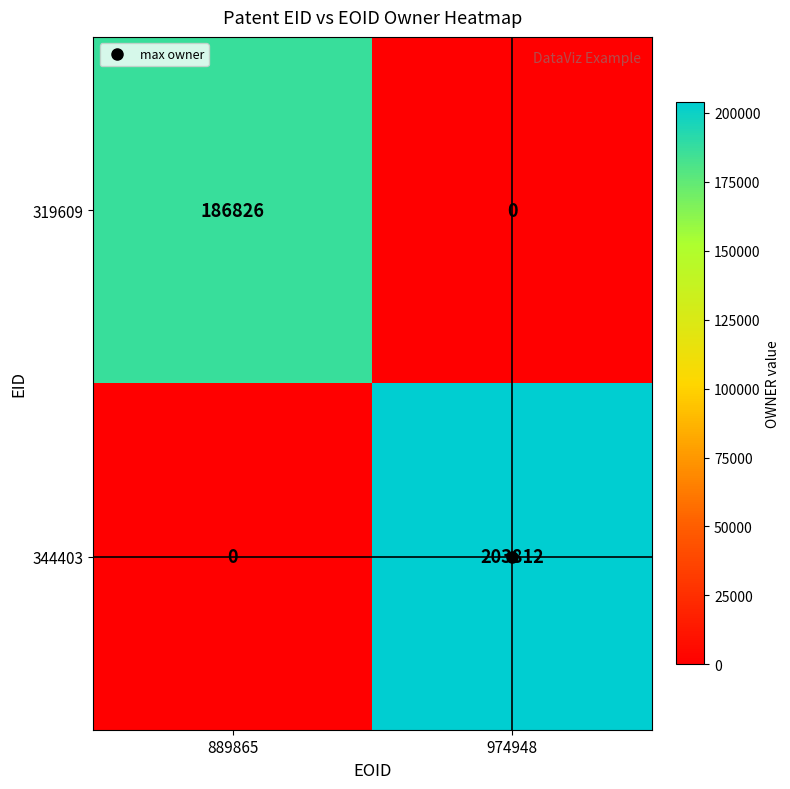

Which series has the largest total across all categories?

344403